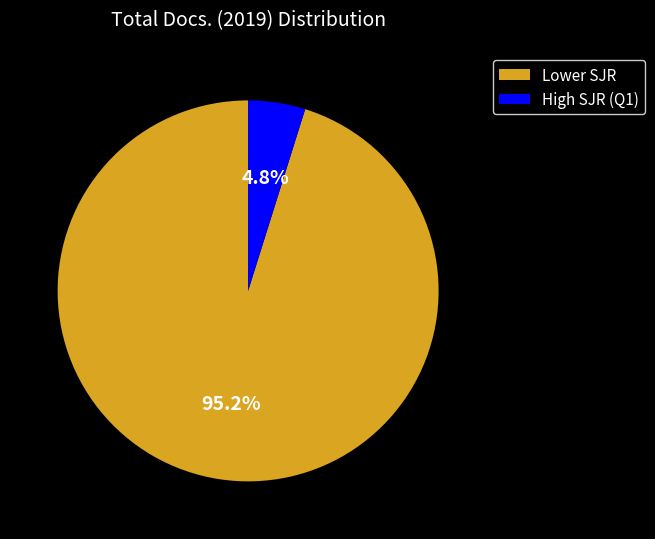

How many slices are in this pie chart?

2